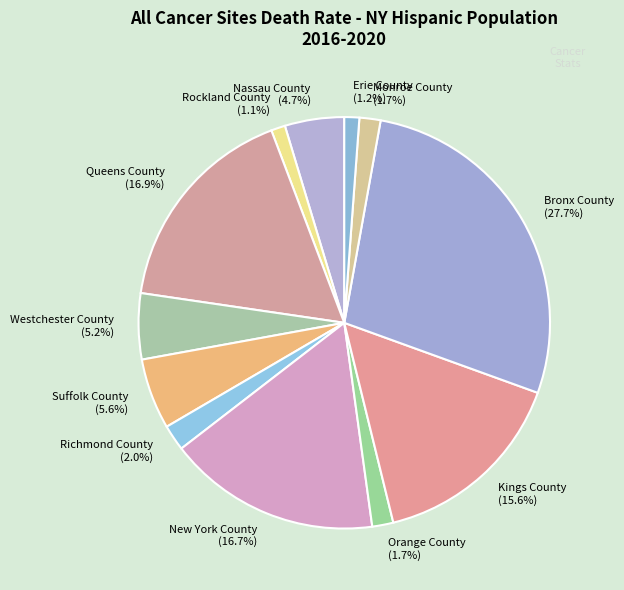

How many slices are in this pie chart?

12